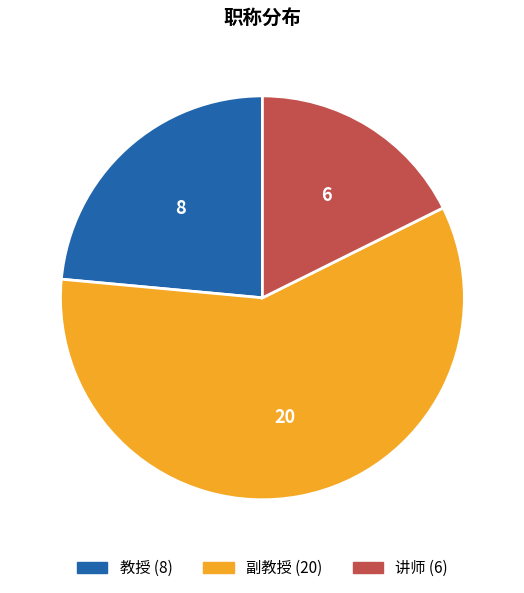

What is the smallest slice in the pie chart?

讲师